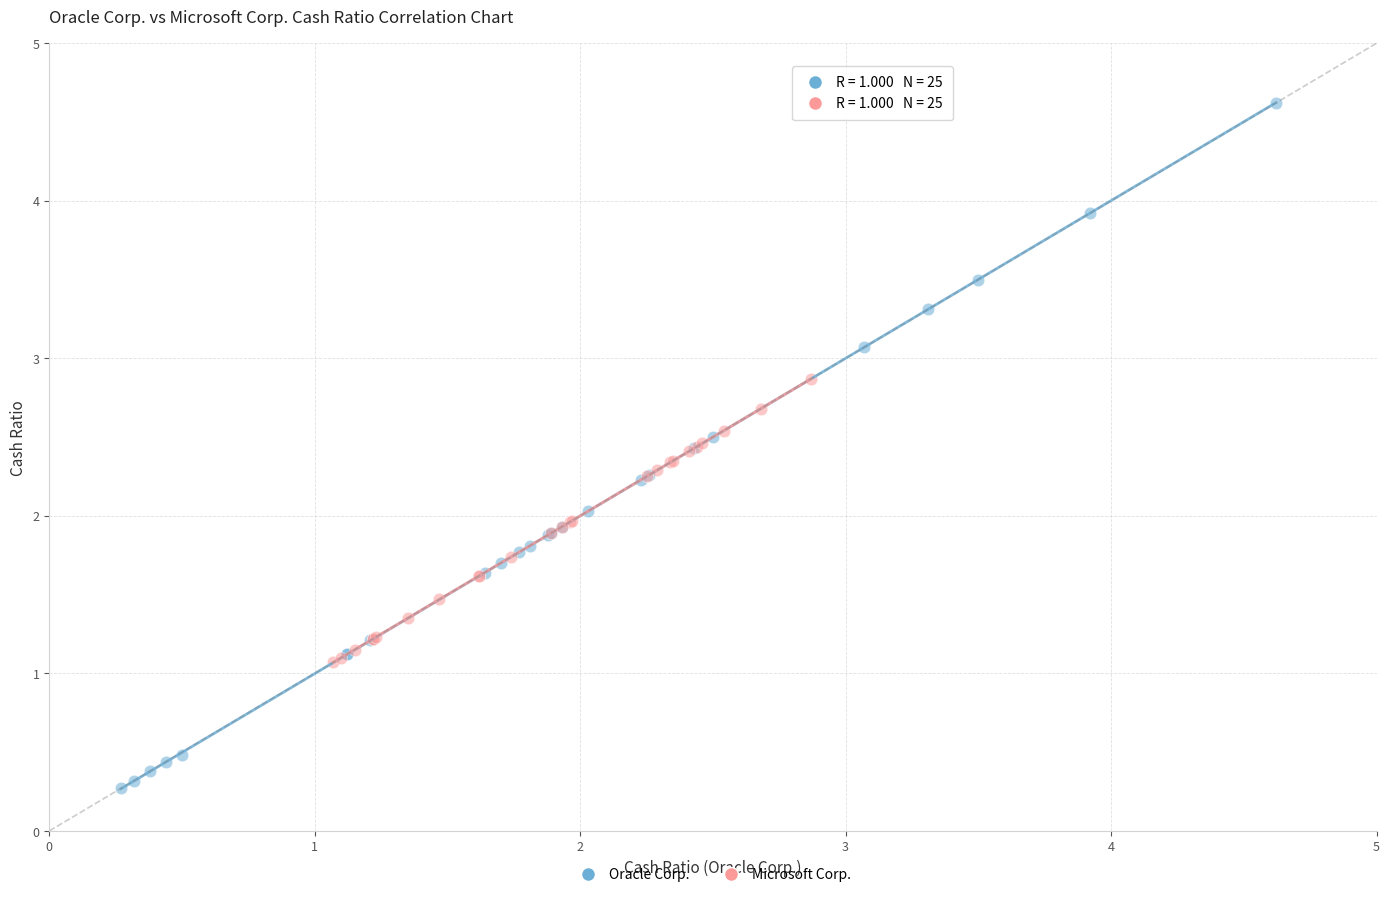

Which series reaches the minimum Y coordinate?

Oracle Corp.